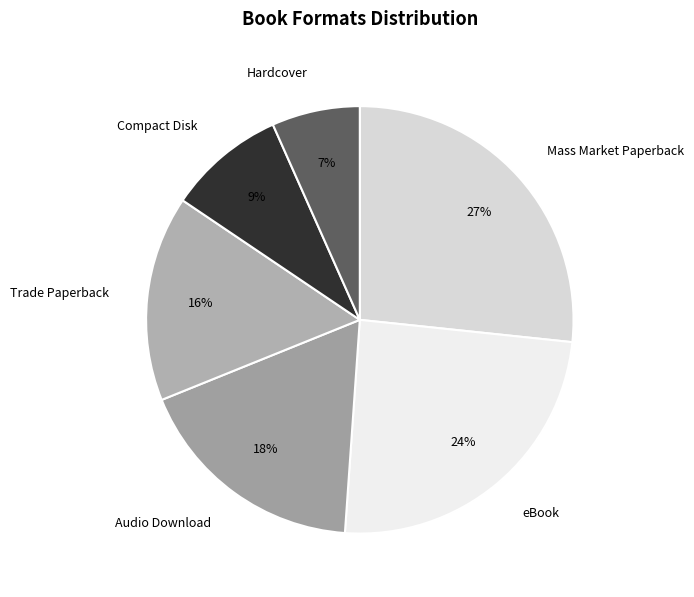

Which slice is the largest?

Mass Market Paperback